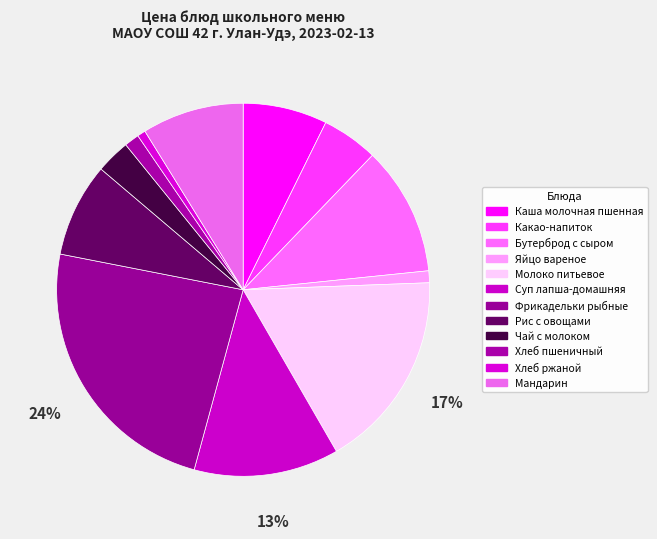

To the nearest percent, what percentage of the pie is Суп лапша-домашняя?

13%